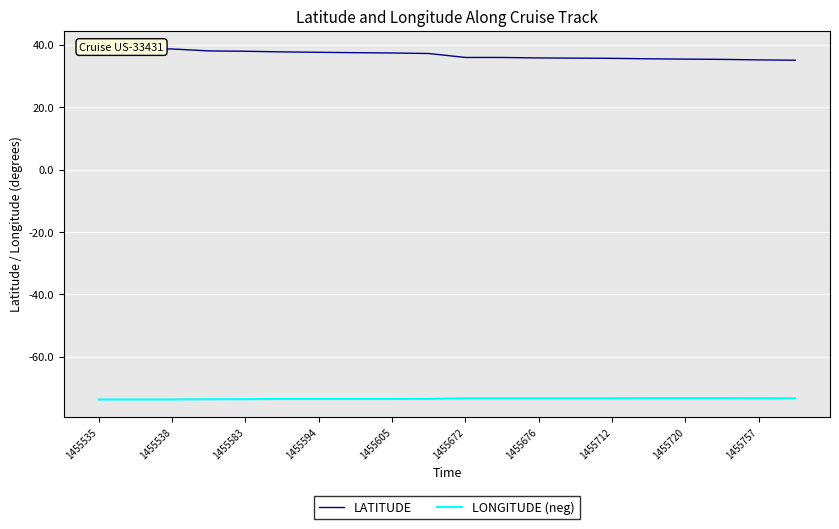

Reading right to left, list all the values displayed in this chart.

LATITUDE: 35.0	35.1	35.3	35.4	35.5	35.6	35.7	35.8	35.9	35.9	37.2	37.4	37.5	37.6	37.7	37.9	38.0	38.6	38.8	38.9
LONGITUDE (neg): -73.3	-73.3	-73.2	-73.2	-73.2	-73.3	-73.3	-73.3	-73.3	-73.3	-73.5	-73.5	-73.5	-73.5	-73.5	-73.5	-73.6	-73.7	-73.7	-73.7